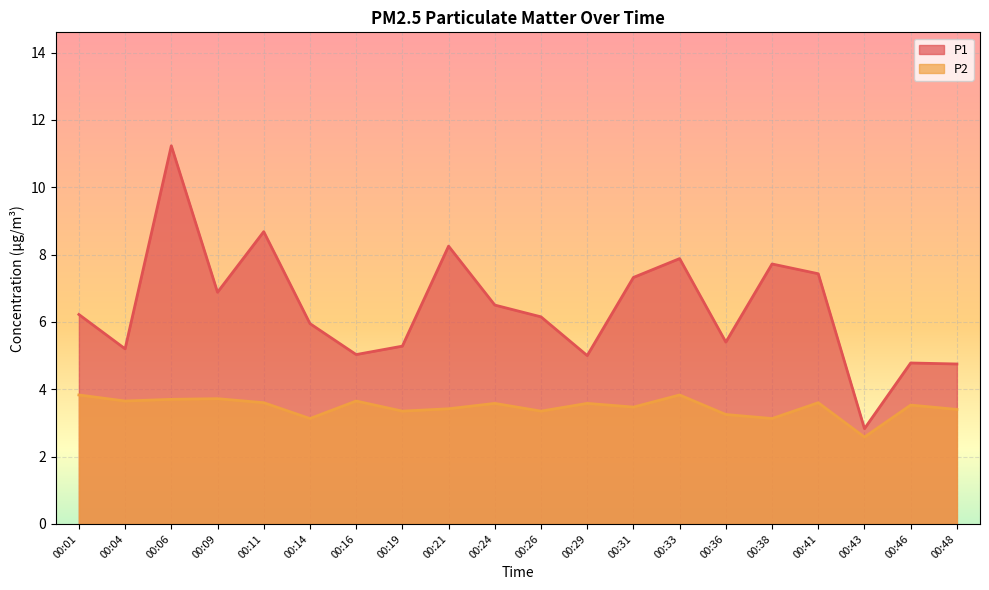

Which category has the lowest value across all series?

00:43